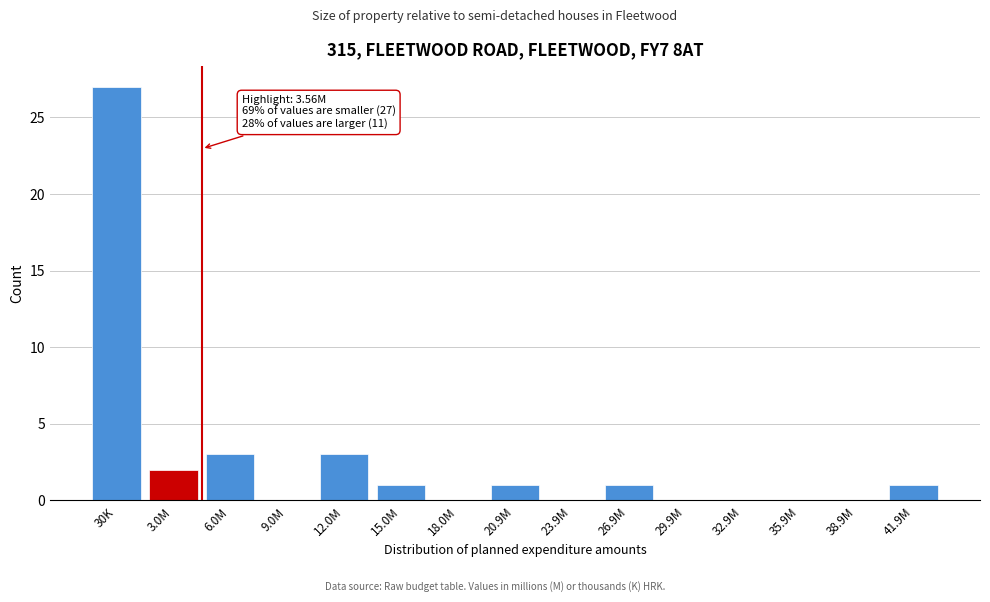

Reading left to right, extract all data points from this chart.

30K=27	3.0M=2	6.0M=3	9.0M=0	12.0M=3	15.0M=1	18.0M=0	20.9M=1	23.9M=0	26.9M=1	29.9M=0	32.9M=0	35.9M=0	38.9M=0	41.9M=1